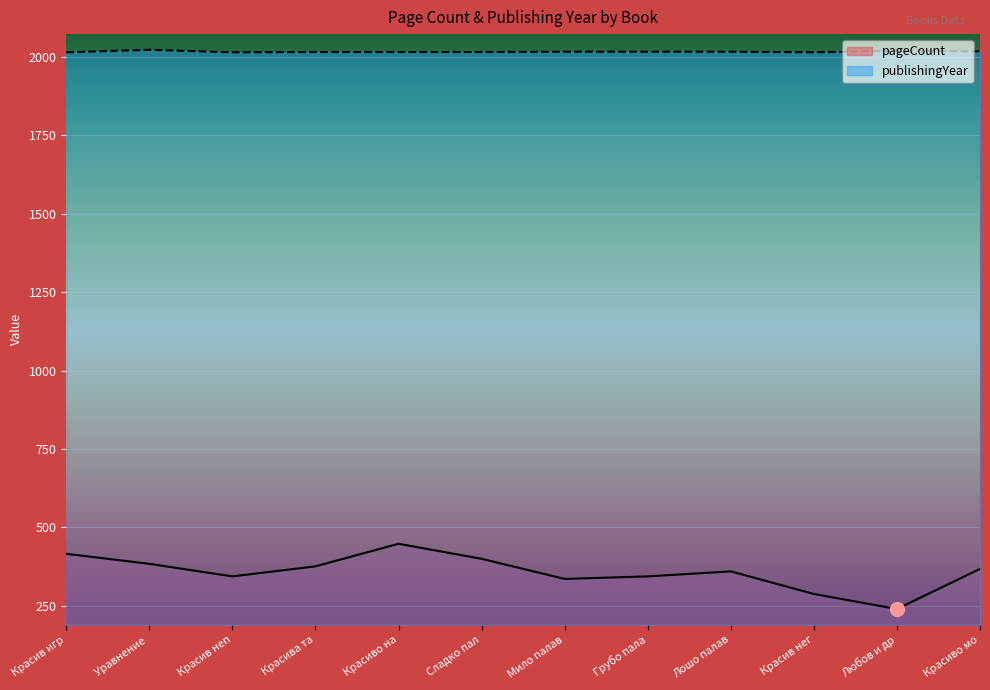

What is the difference between the publishingYear values at Красиво мо and Красиво на?

2